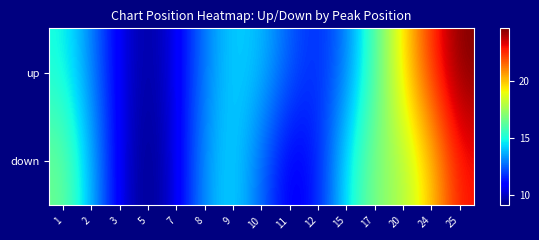

At 12, list the series in order from largest to smallest.

up, down